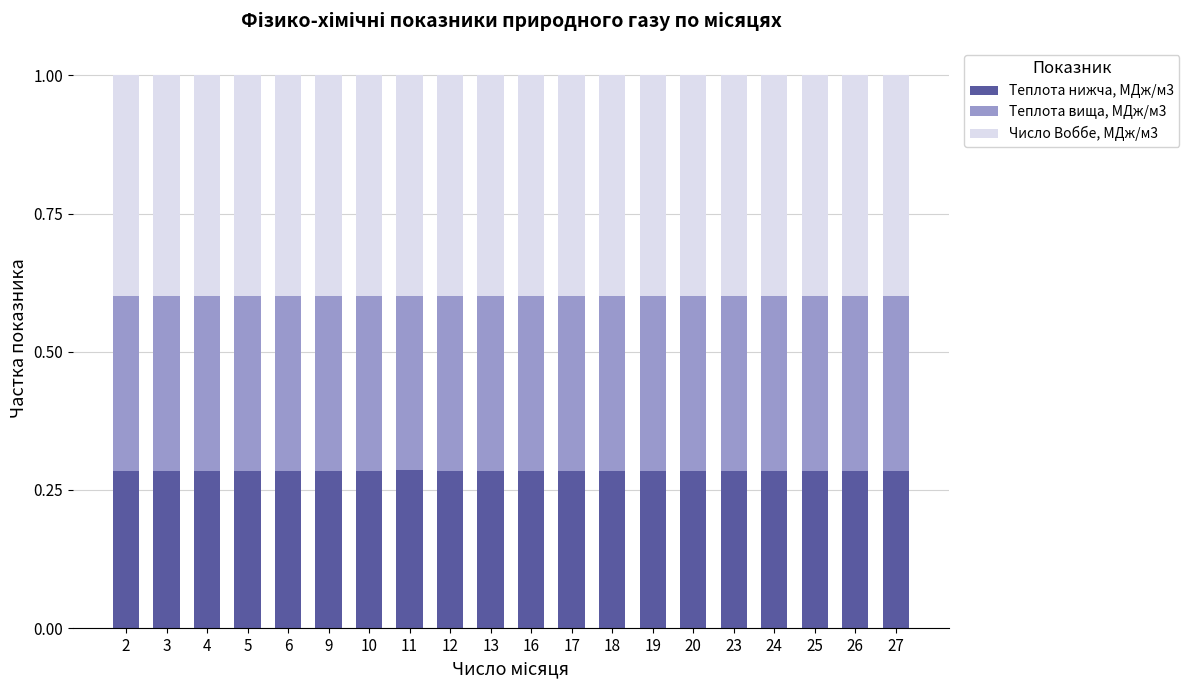

What is the total value across all series at 2?

1.0